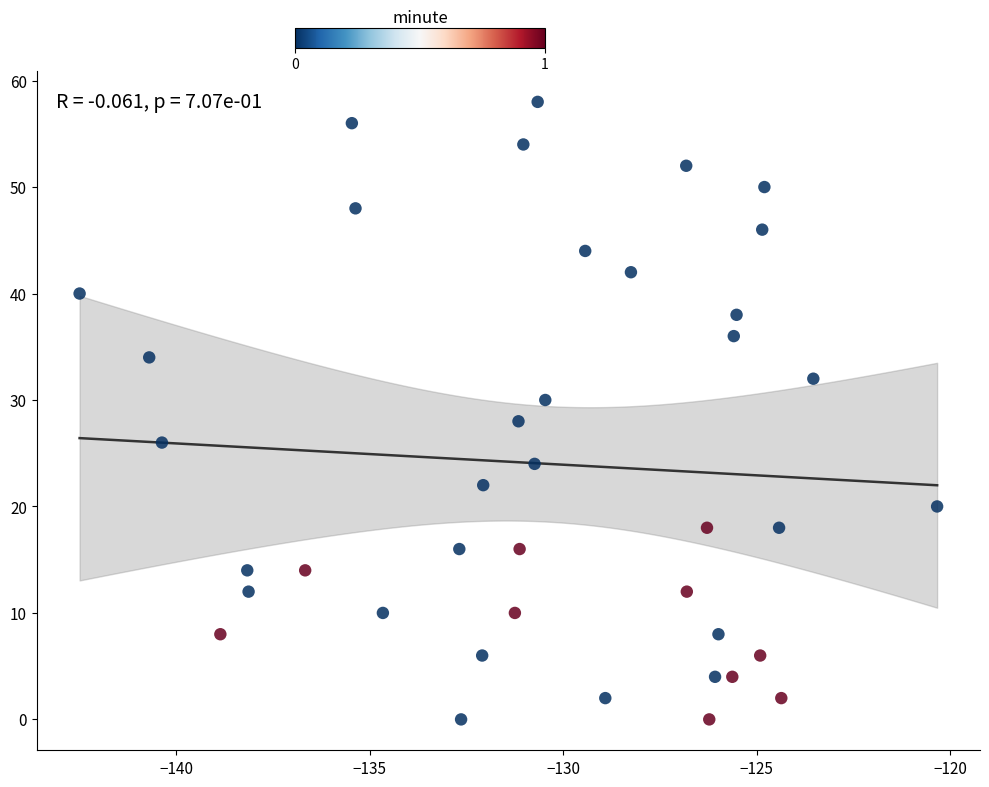

What is the range of Y values (max minus min)?

58